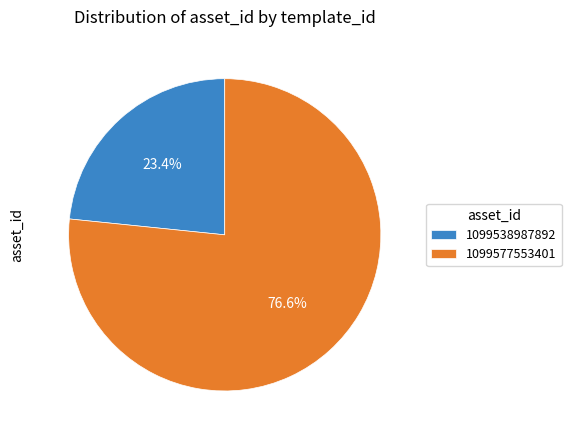

How many segments does this pie chart have?

2